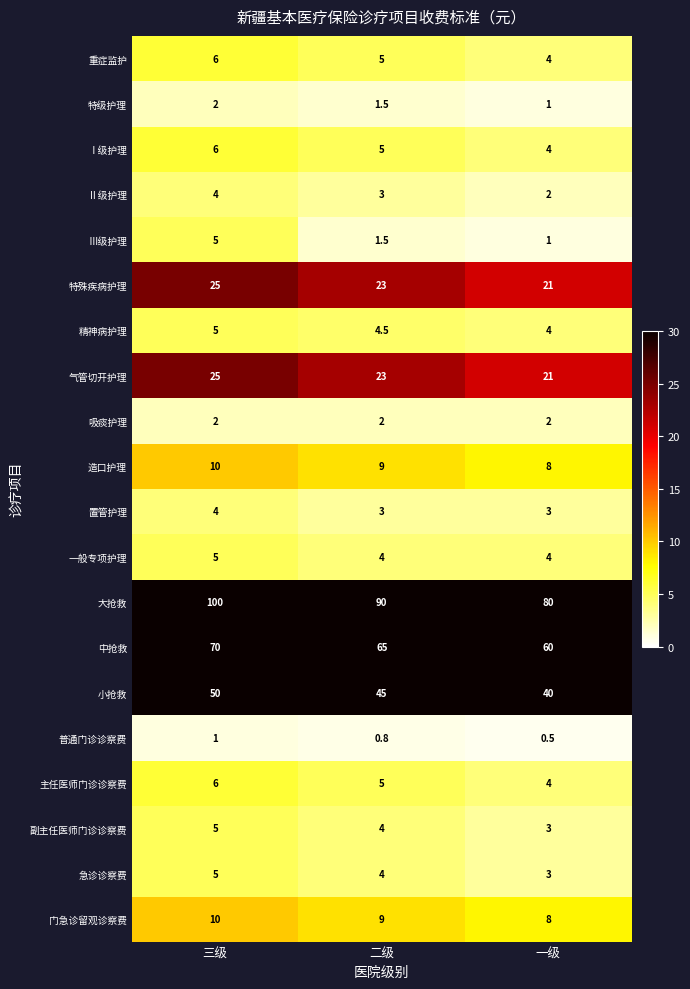

Which series has the largest range (max minus min)?

大抢救